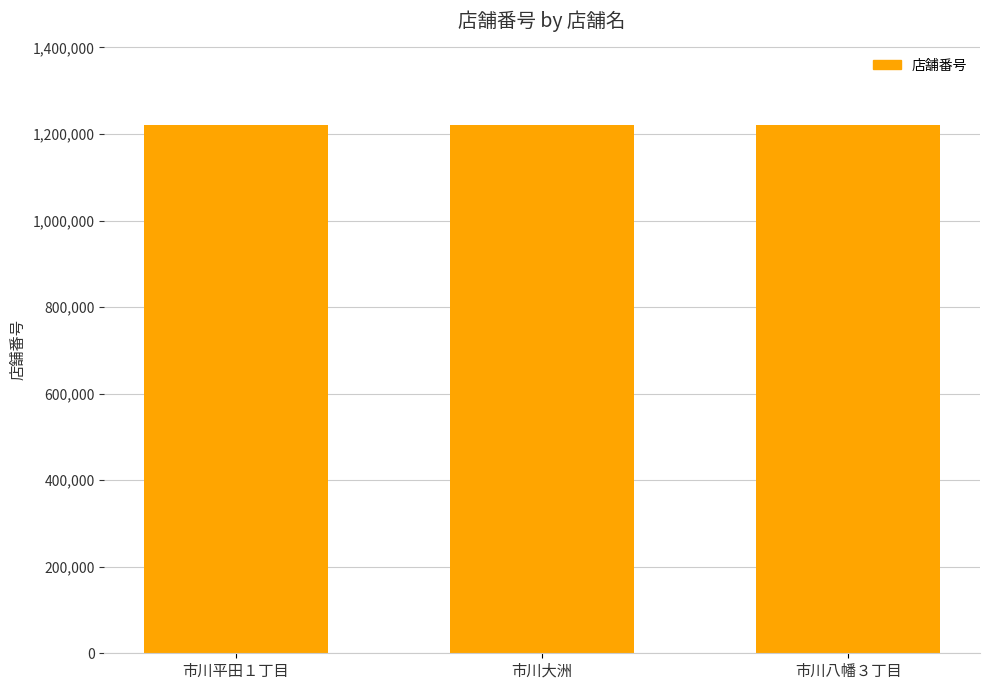

Approximately how many times larger is the value at 市川大洲 compared to 市川八幡３丁目?

1.0